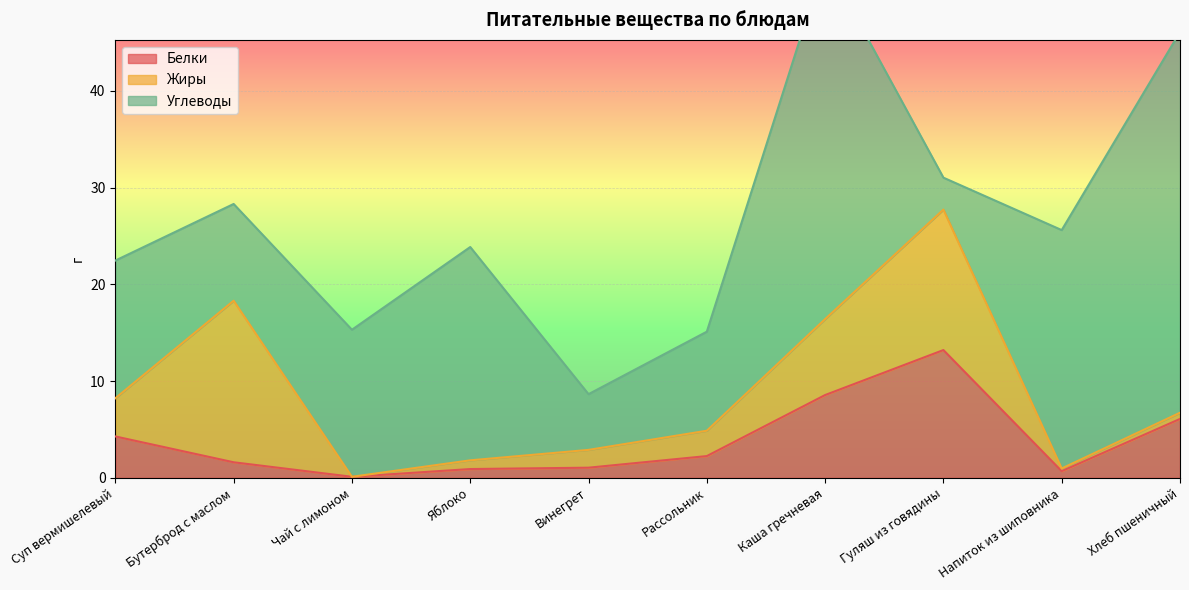

True or false: Белки has a value of 4.3 at Суп вермишелевый.

True